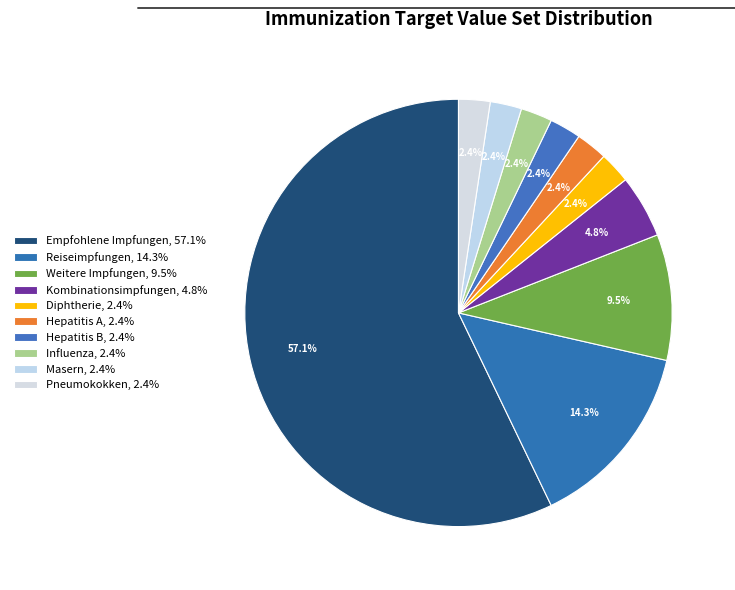

Rank the categories by value from highest to lowest.

Empfohlene Impfungen, Reiseimpfungen, Weitere Impfungen, Kombinationsimpfungen, Diphtherie, Hepatitis A, Hepatitis B, Influenza, Masern, Pneumokokken